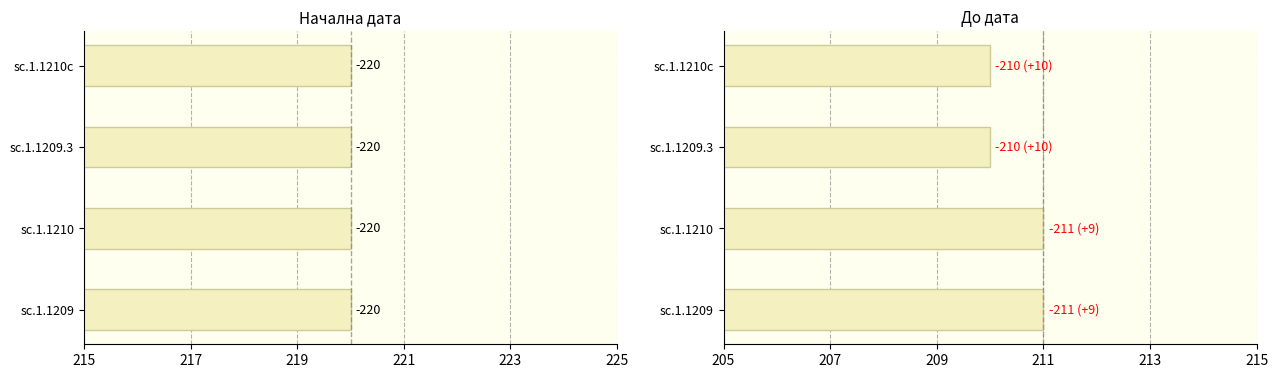

What is the value of the До дата bar at the 2nd from the left?

211.0